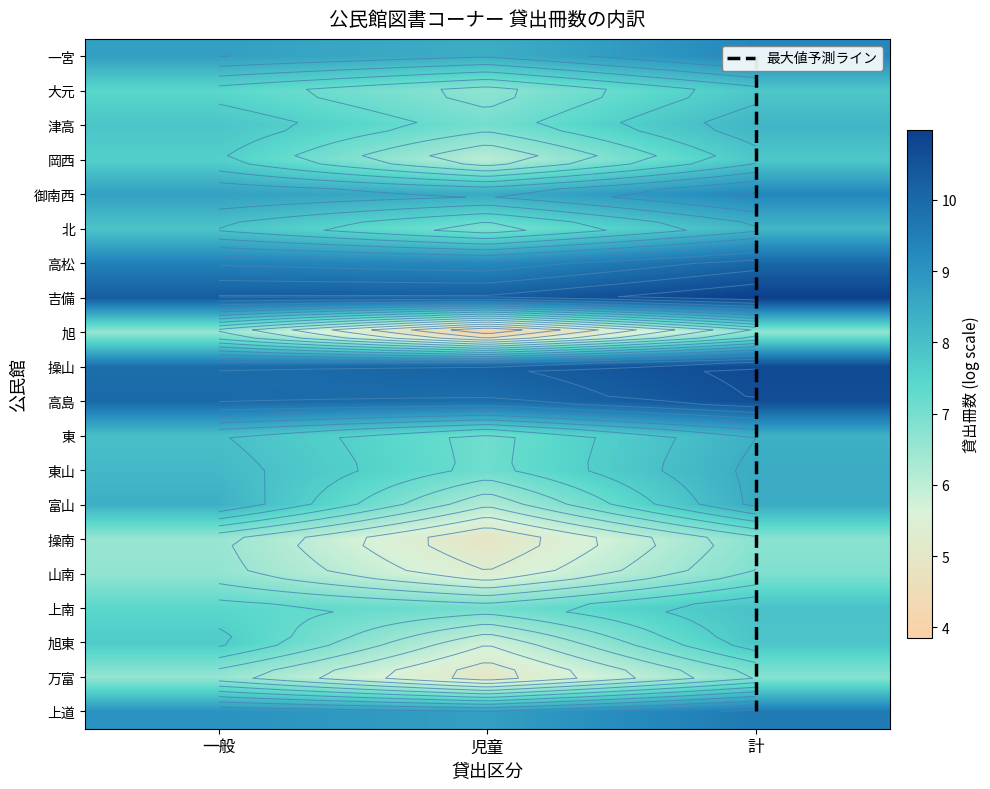

At which category is the sum across all series the highest?

計